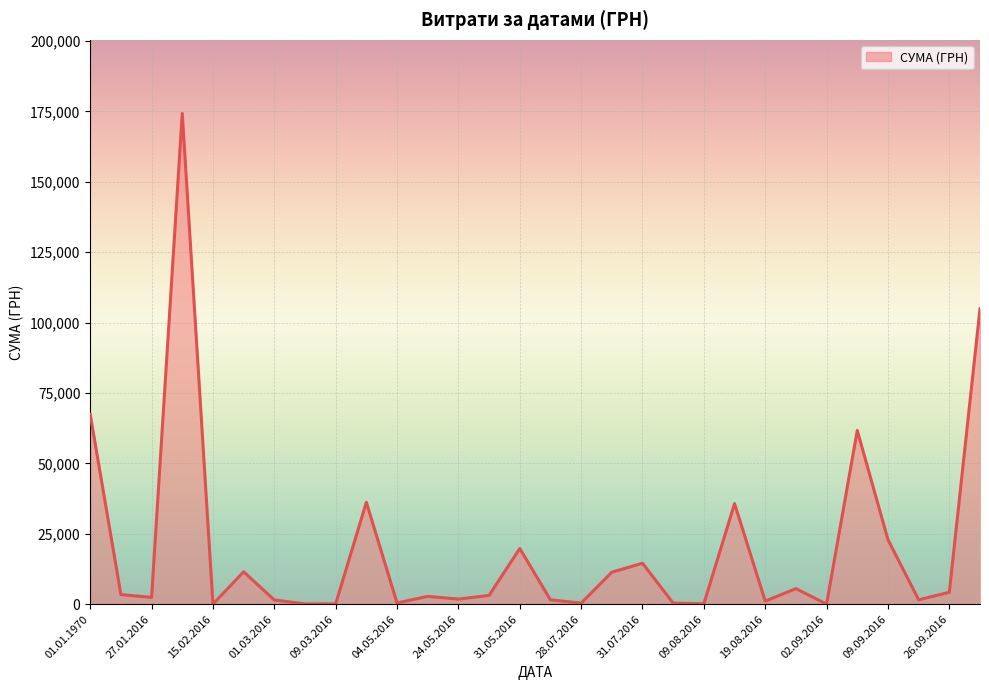

What is the average value?

19680.6